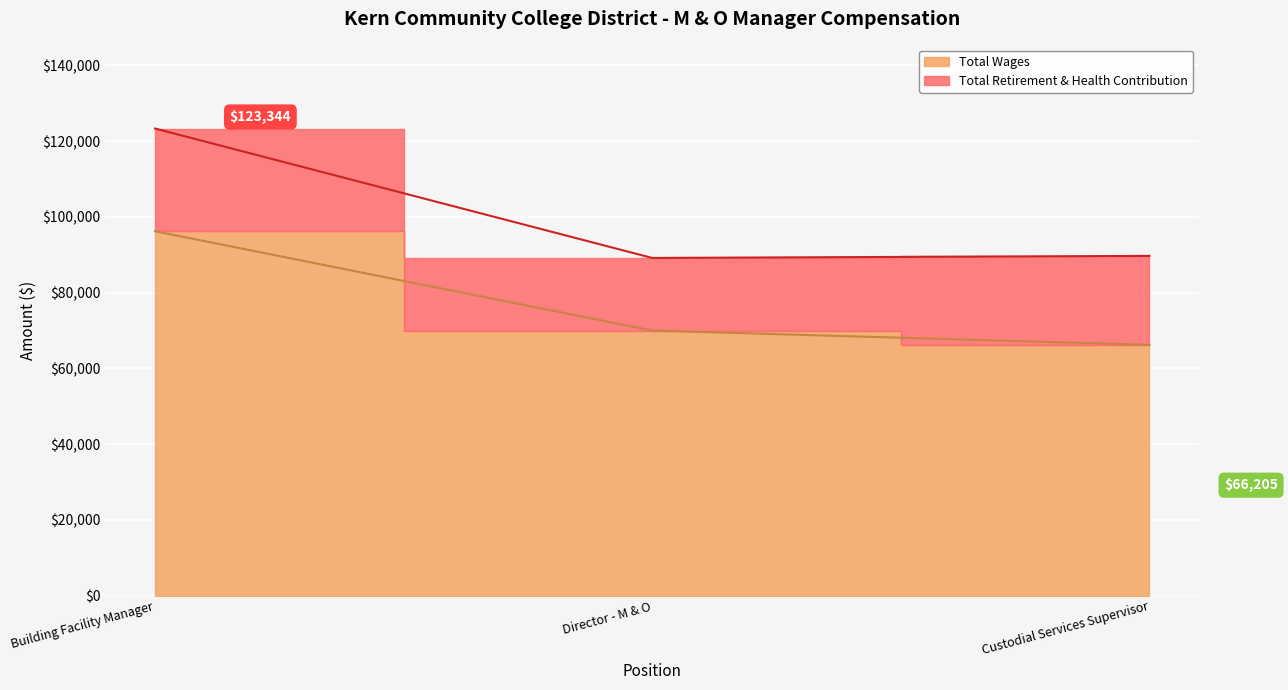

The value at Custodial Services Supervisor is 66205. True or false?

True